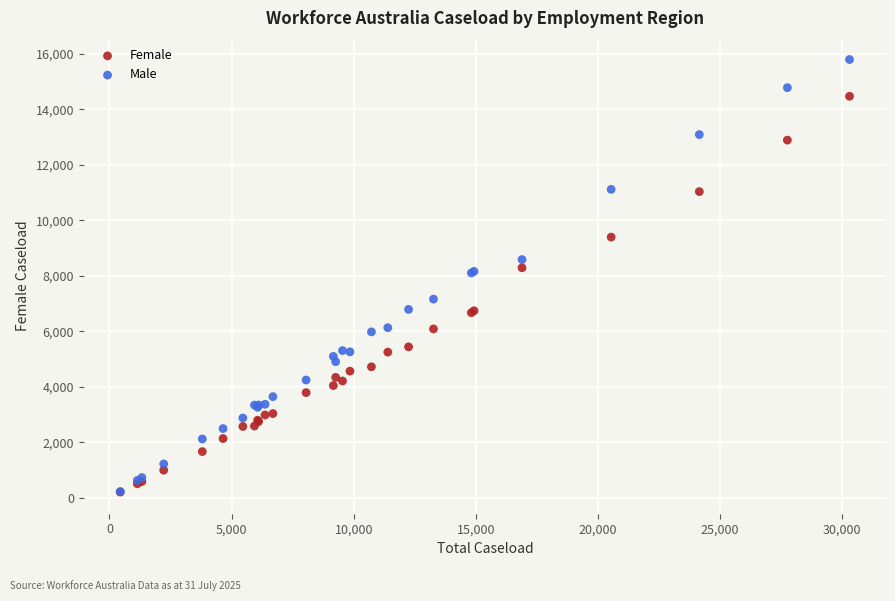

In the Female series, what Y value is closest to 7342?

6745